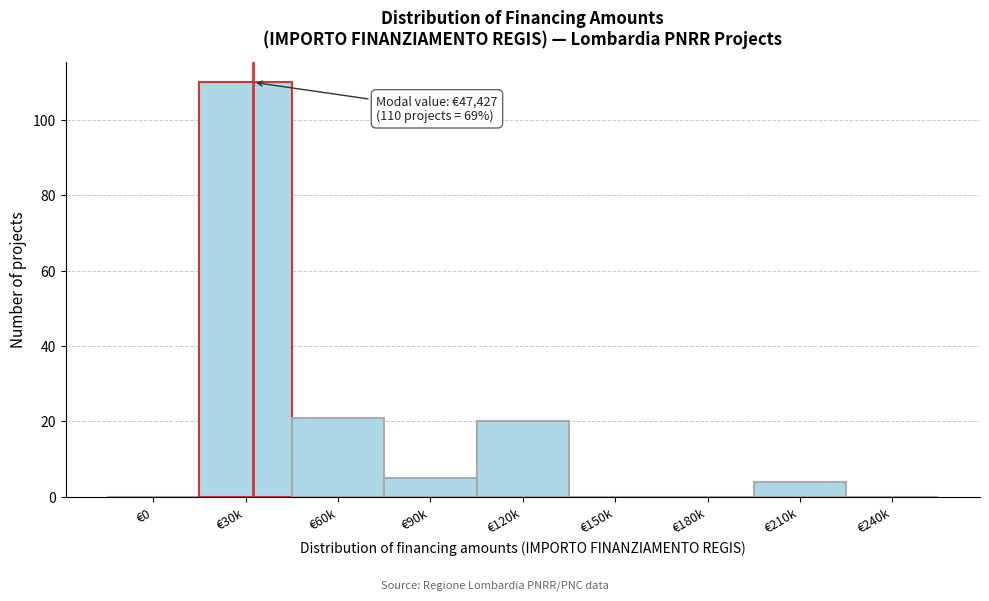

Reading left to right, transcribe all the data shown in this chart.

€0=0	€30k=110	€60k=21	€90k=5	€120k=20	€150k=0	€180k=0	€210k=4	€240k=0